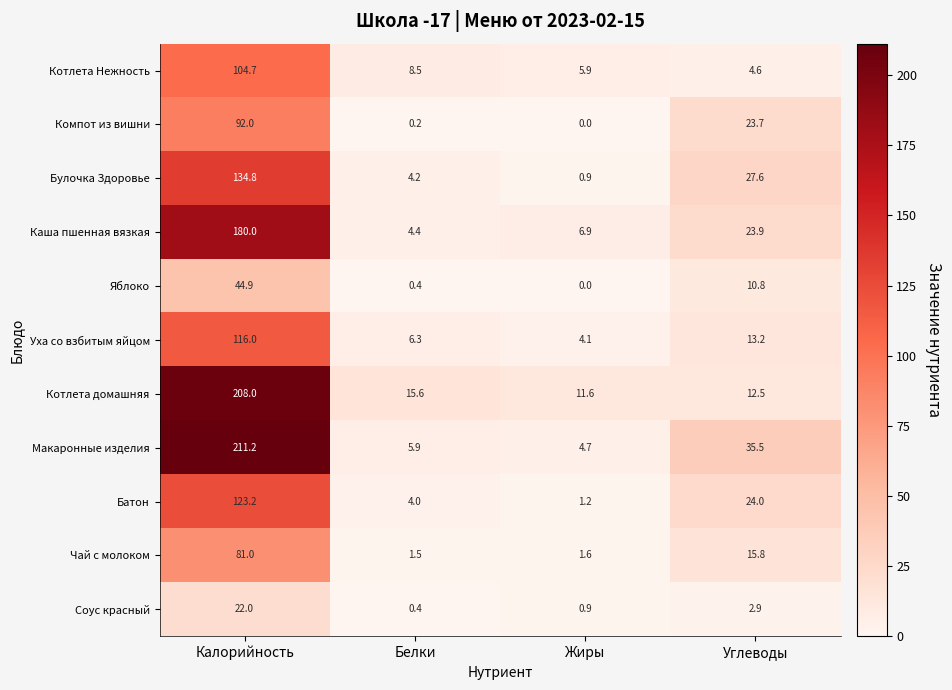

Which category has the lowest value across all series?

Жиры